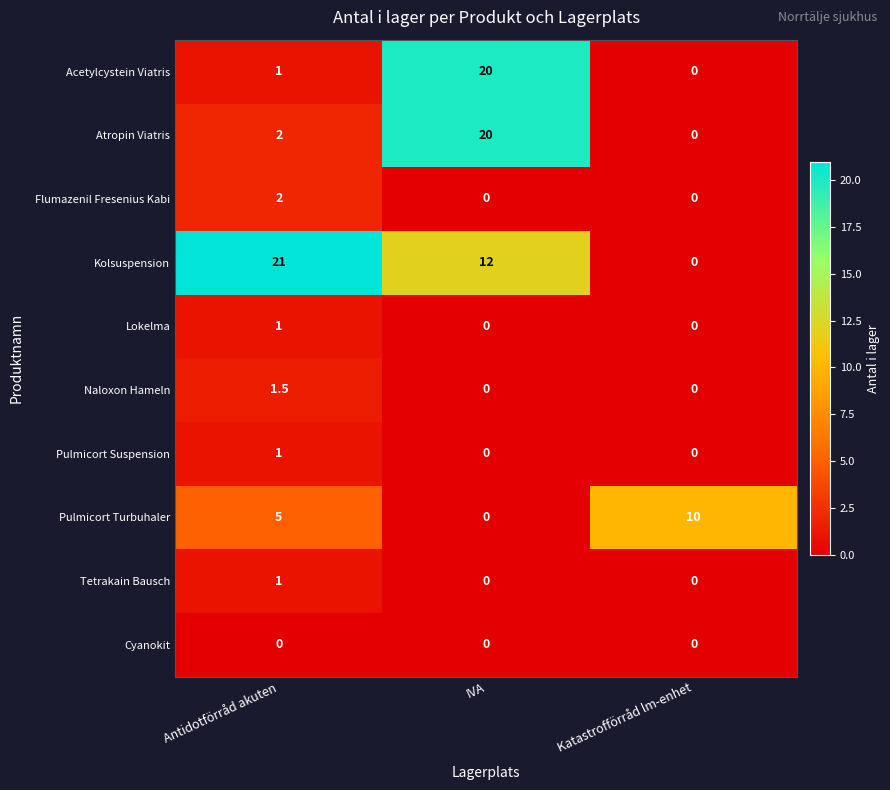

At which label does Acetylcystein Viatris reach its peak?

IVA